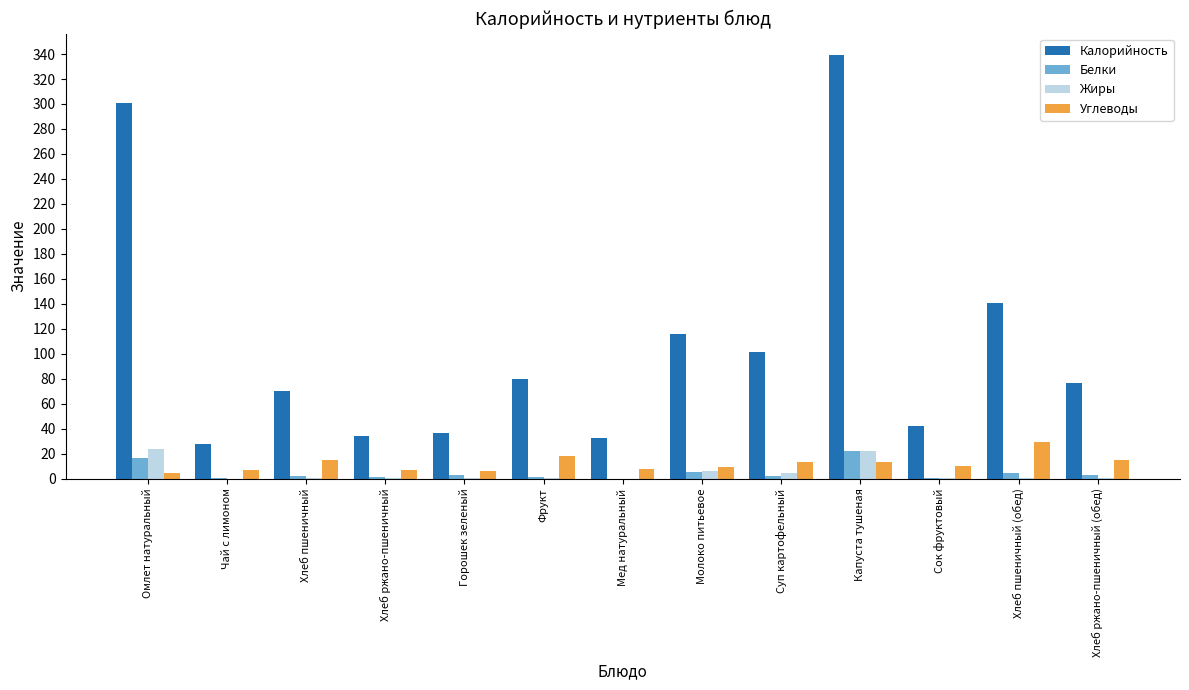

The value of Калорийность at Сок фруктовый is 42.0. True or false?

True